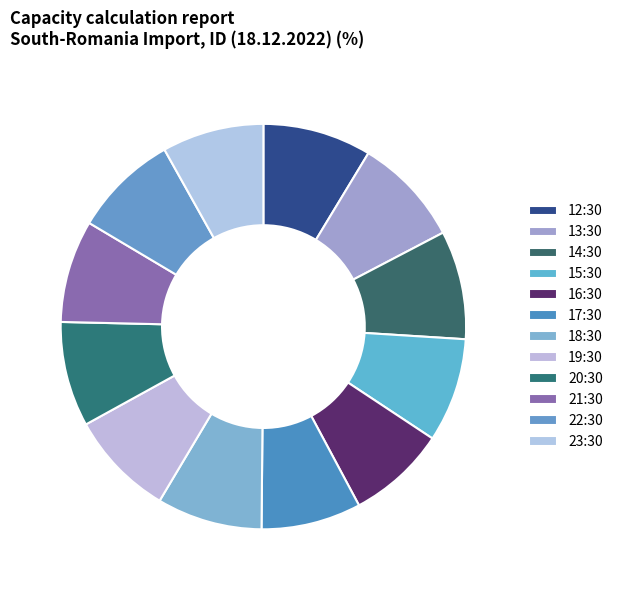

Count the number of slices in the pie.

12